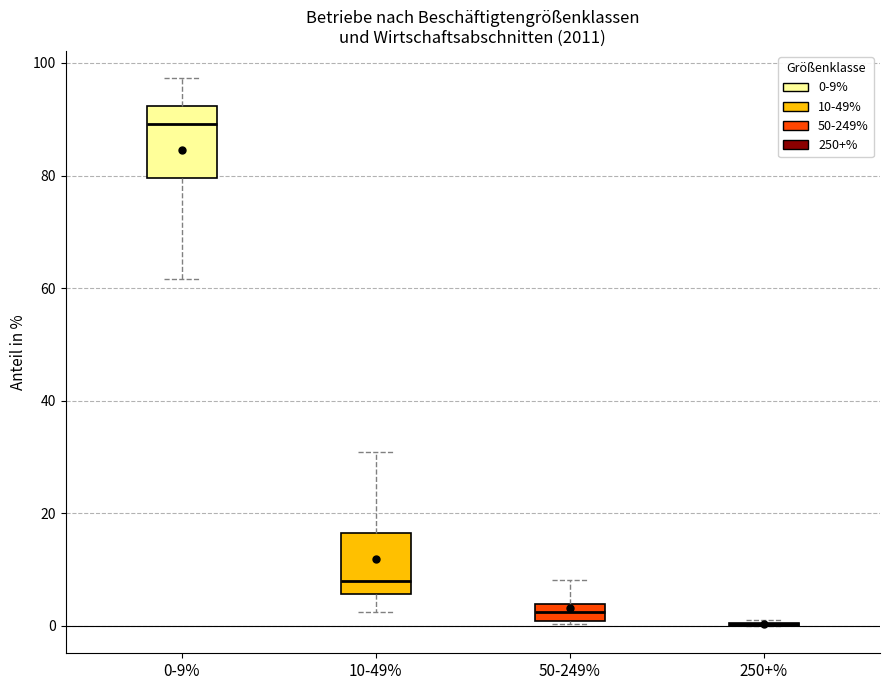

Reading left to right, transcribe this box plot: for each box, give where its median line is, the range the box spans, and where its two whiskers end, as read against the y-axis. The values are not printed on the chart, so give them approximately, as read against the axis.

0-9%: median 90, box 80 to 92, whiskers 62 to 98
10-49%: median 8, box 6 to 16, whiskers 2 to 30
50-249%: median 2, box 0 to 4, whiskers 0 (just below the box's lower edge) to 8
250+%: box collapsed to a line at 0, whiskers 0 to 2